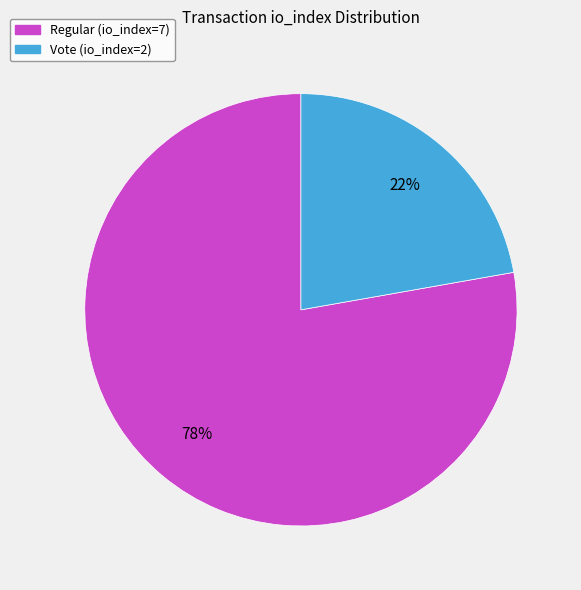

Which slice is the smallest?

Vote (io_index=2)